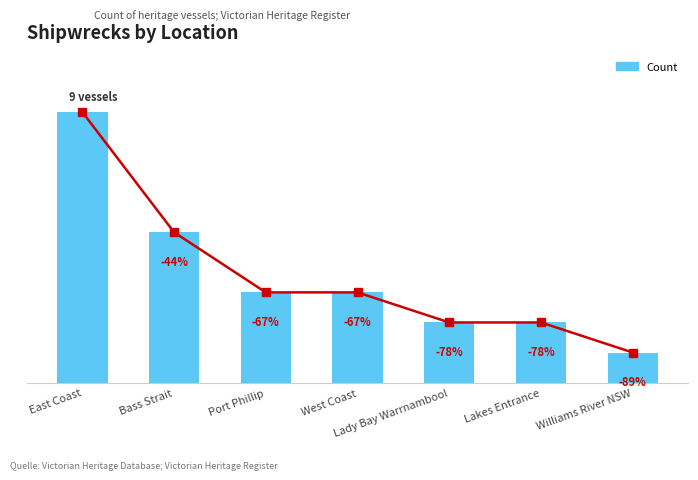

Does the chart contain stacked bars?

No